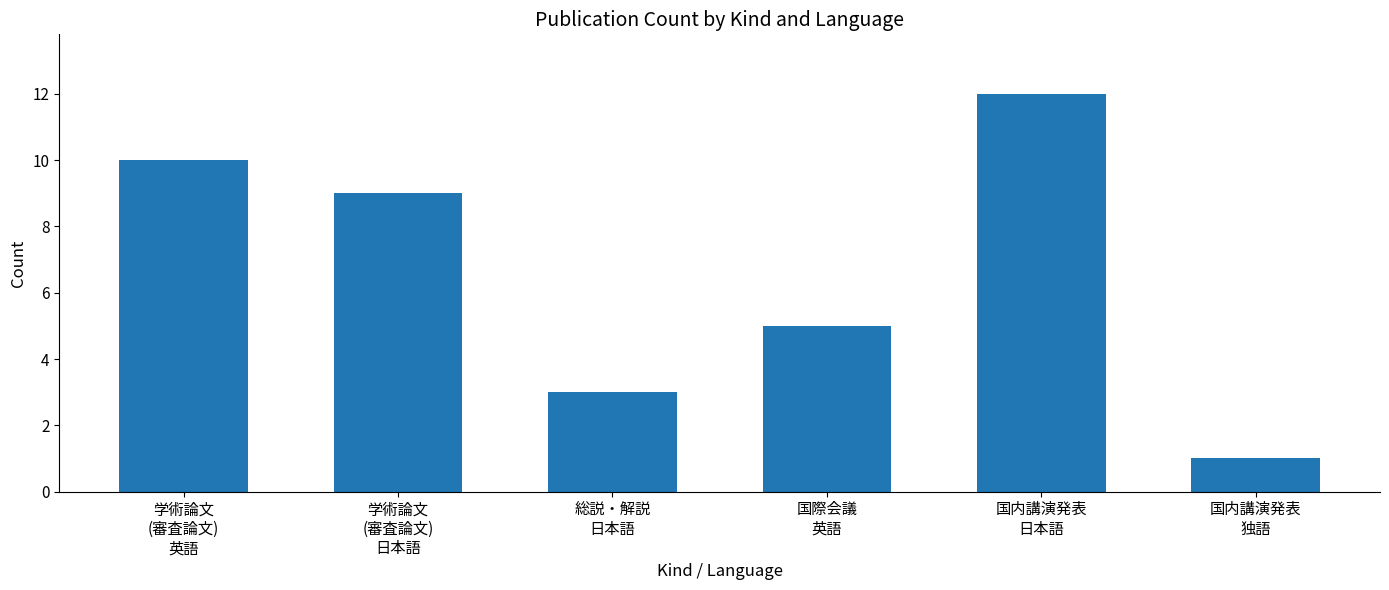

How many series are shown in this chart?

1